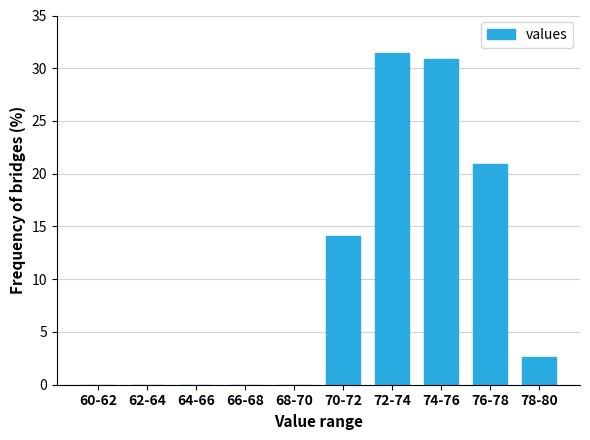

Reading right to left, extract all data points from this chart.

78-80=2.6	76-78=20.9	74-76=30.9	72-74=31.4	70-72=14.1	68-70=0.0	66-68=0.0	64-66=0.0	62-64=0.0	60-62=0.0